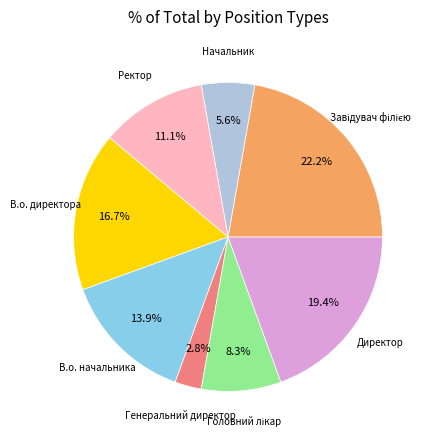

Does any single category account for the majority?

No